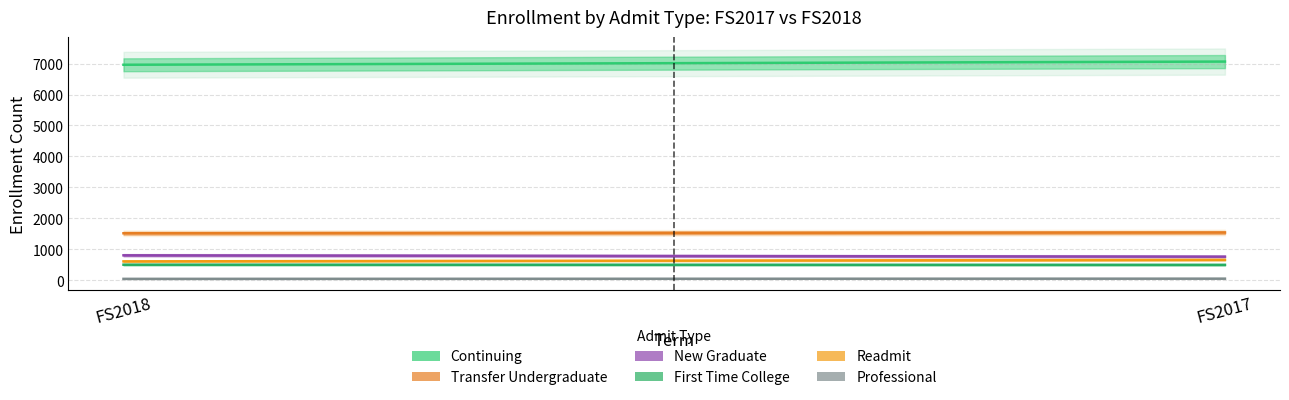

What is the difference between the Grand_Total values at FS2018 and FS2017?

129